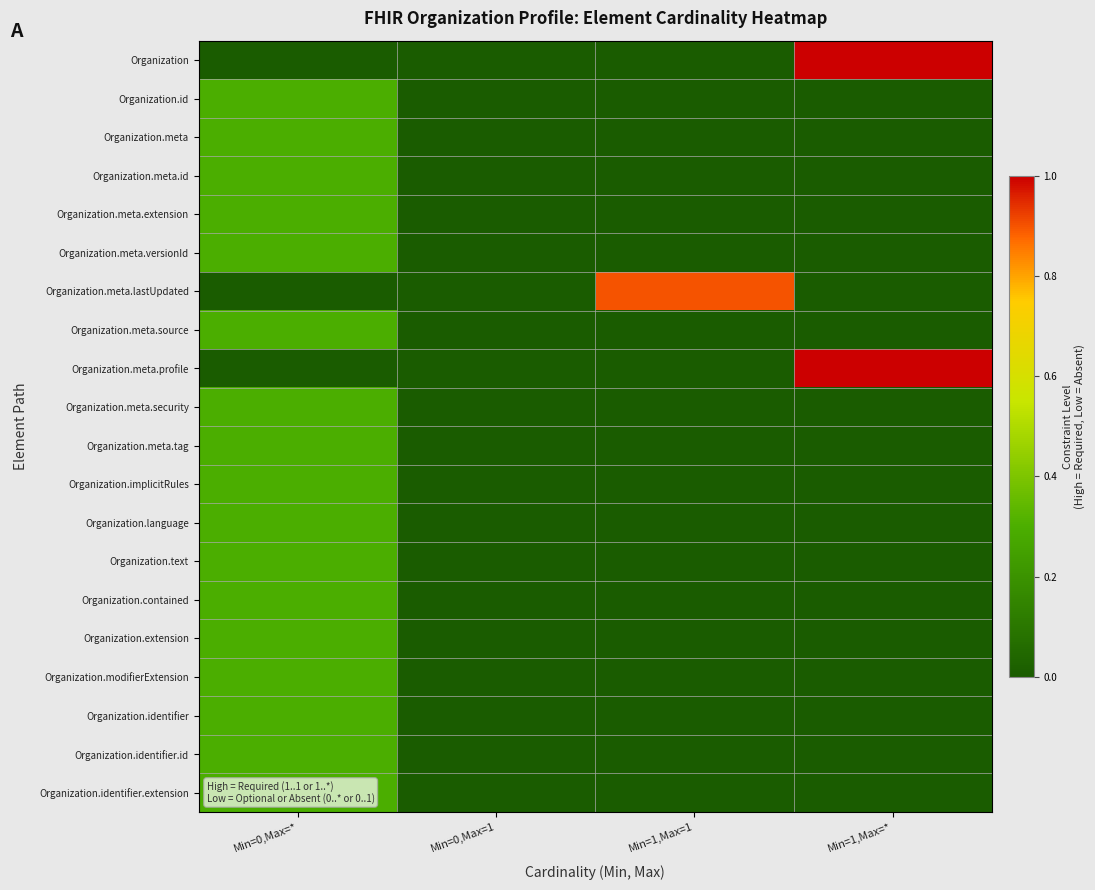

At how many categories does at least one series exceed 0?

3